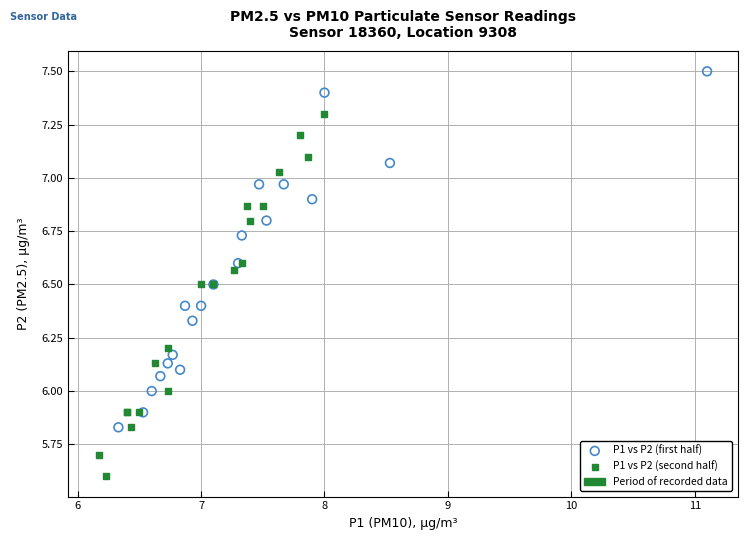

Which series contains the highest Y value?

P1 vs P2 (first half)